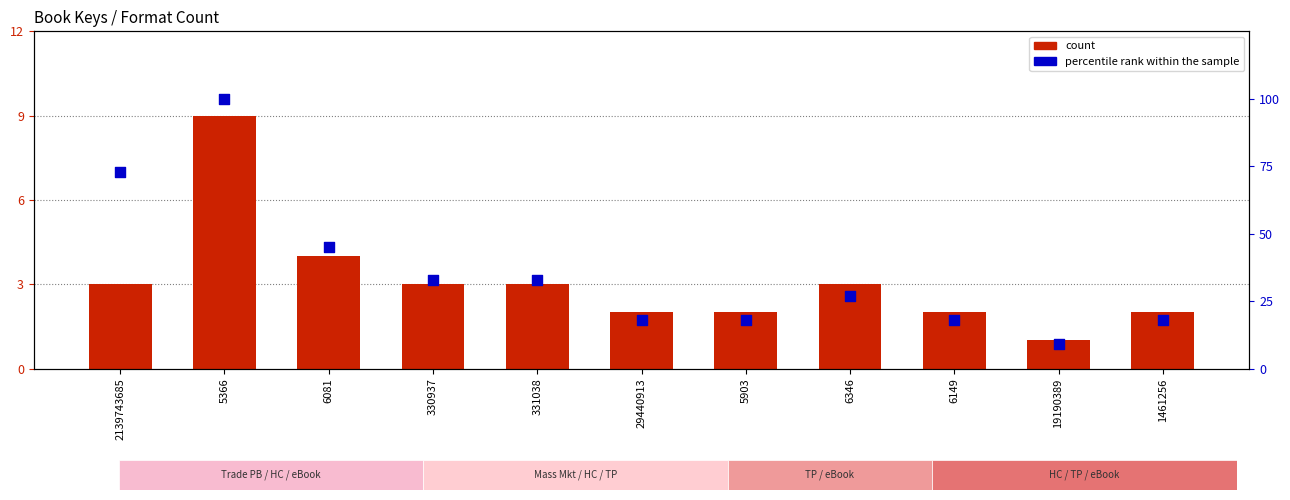

At how many categories does at least one series exceed 5?

11